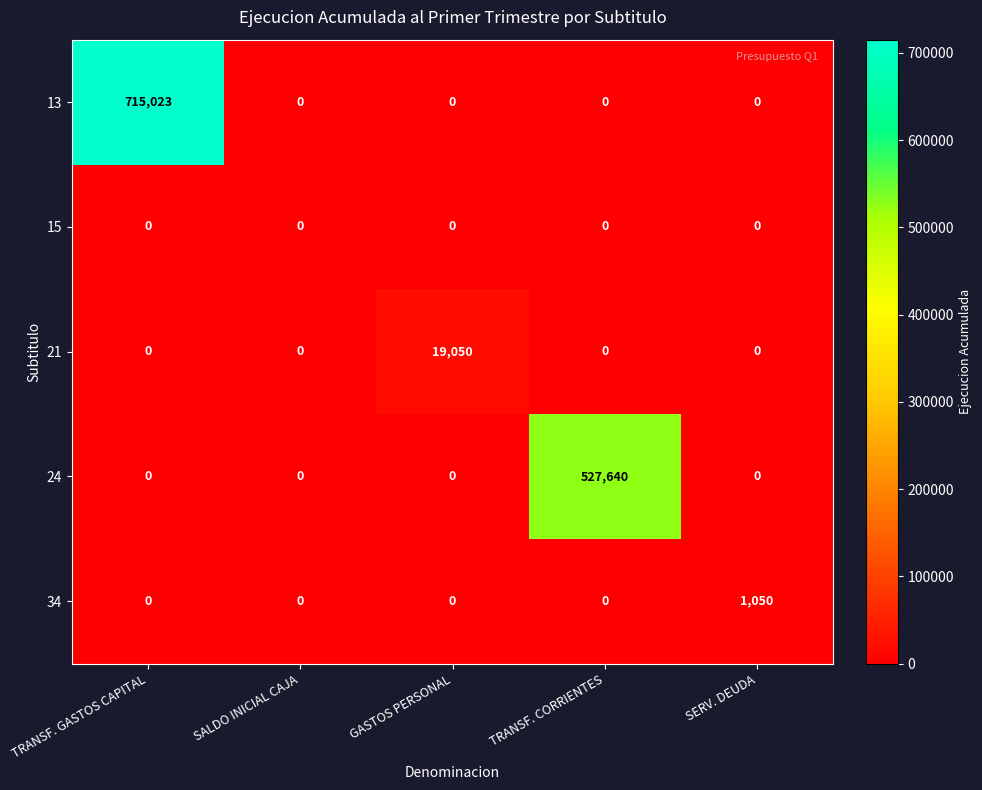

What is the difference between the maximum and minimum values in the 34 series?

1050